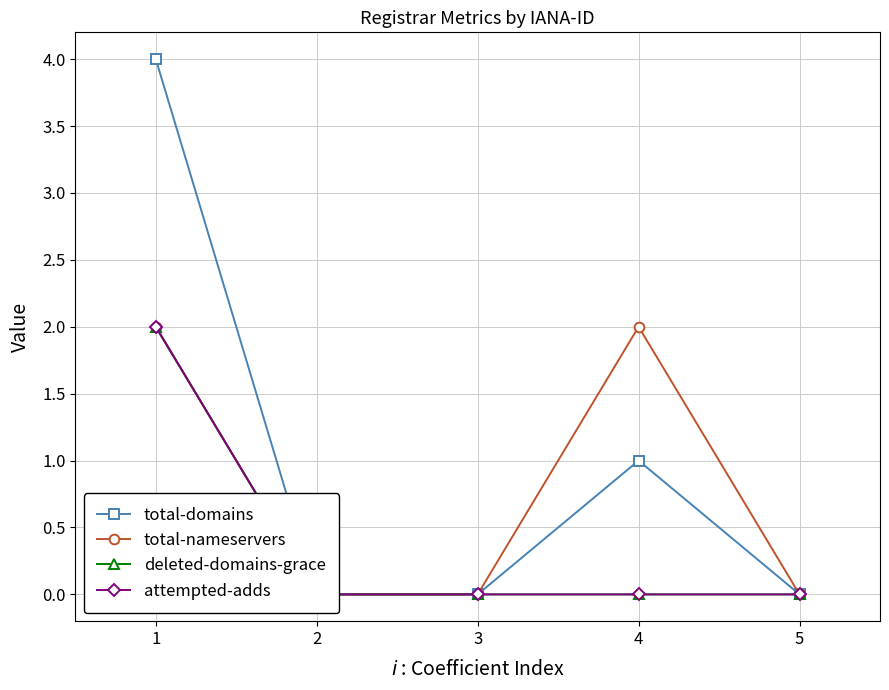

Reading left to right, transcribe all the data shown in this chart.

total-domains: 1=4	2=0	3=0	4=1	5=0
total-nameservers: 1=2	2=0	3=0	4=2	5=0
deleted-domains-grace: 1=2	2=0	3=0	4=0	5=0
attempted-adds: 1=2	2=0	3=0	4=0	5=0